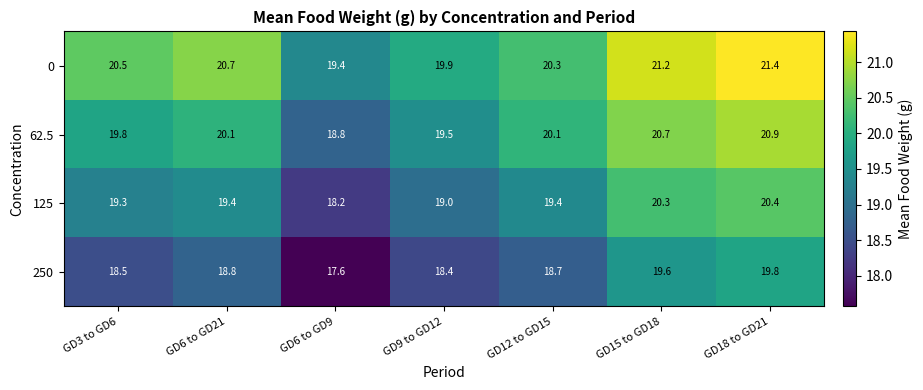

What is the lowest value of the 0 series?

19.4